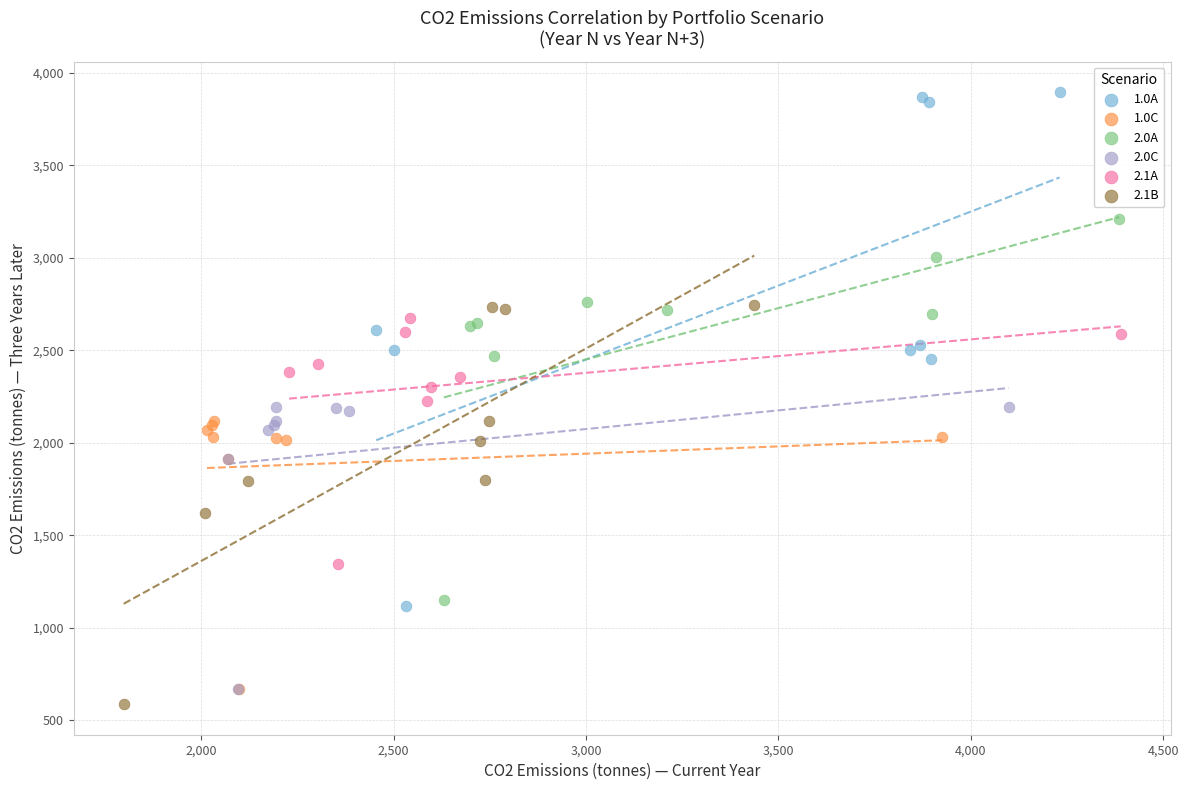

Which series contains the highest Y value?

1.0A